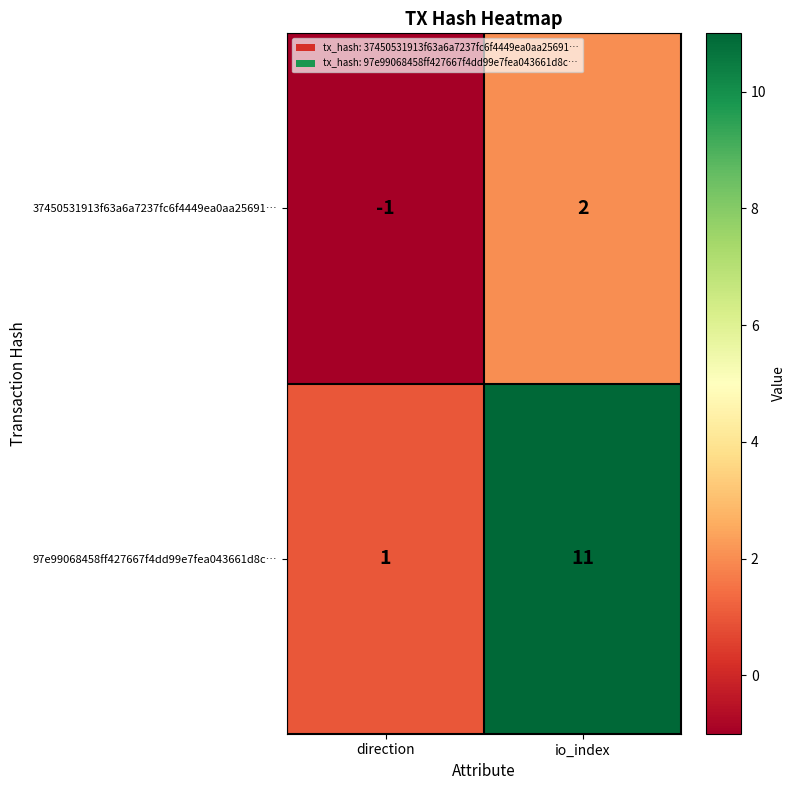

Reading right to left, extract all data points from this chart.

37450531913f63a6a7237fc6f4449ea0aa25691…: 2	-1
97e99068458ff427667f4dd99e7fea043661d8c…: 11	1